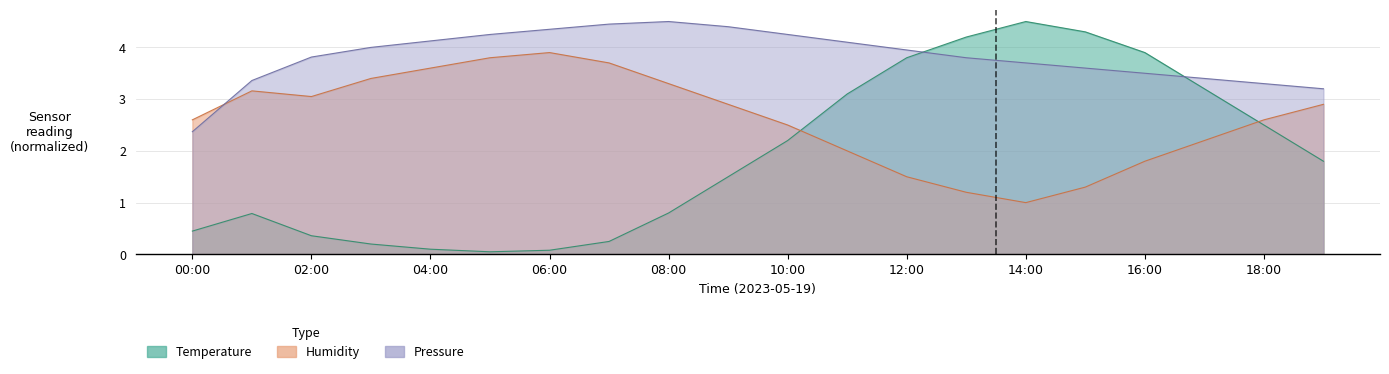

What is the minimum value shown in the chart?

0.1